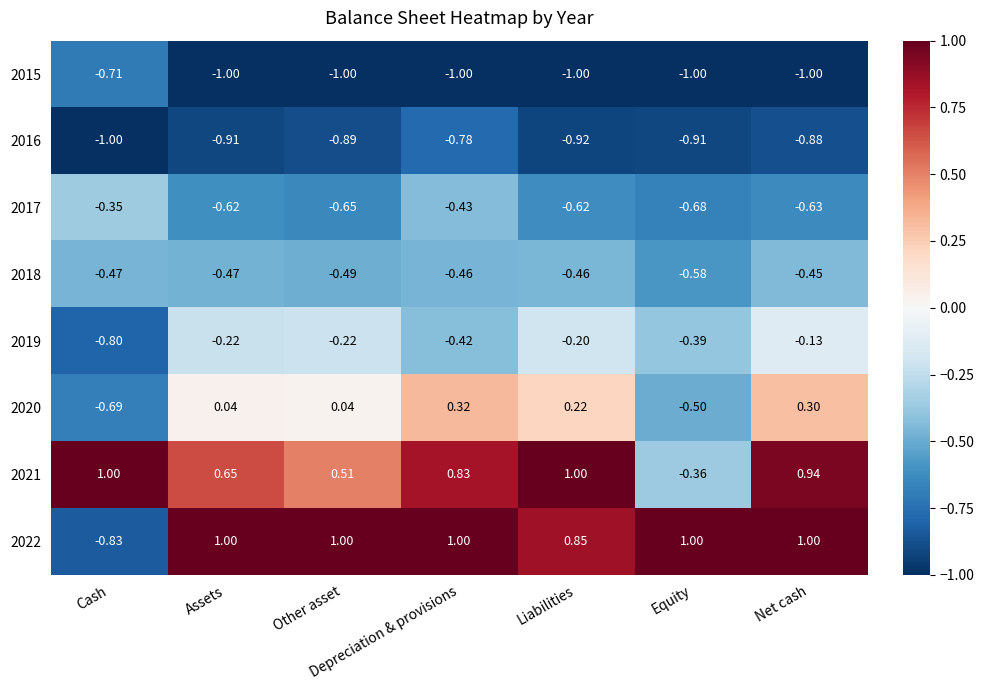

At which label does 2016 reach its peak?

Depreciation & provisions